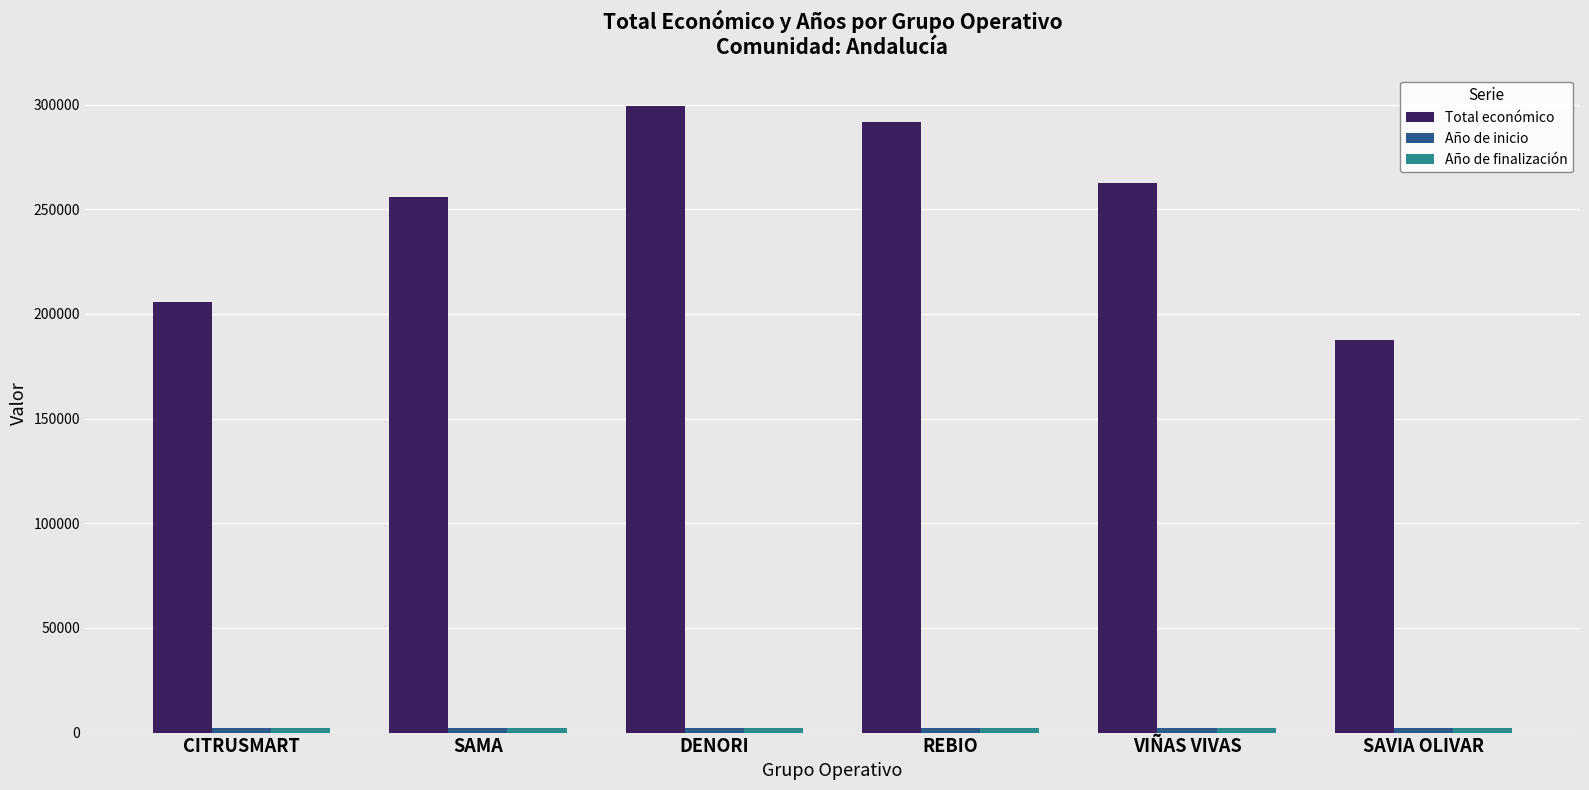

Does the chart contain stacked bars?

No